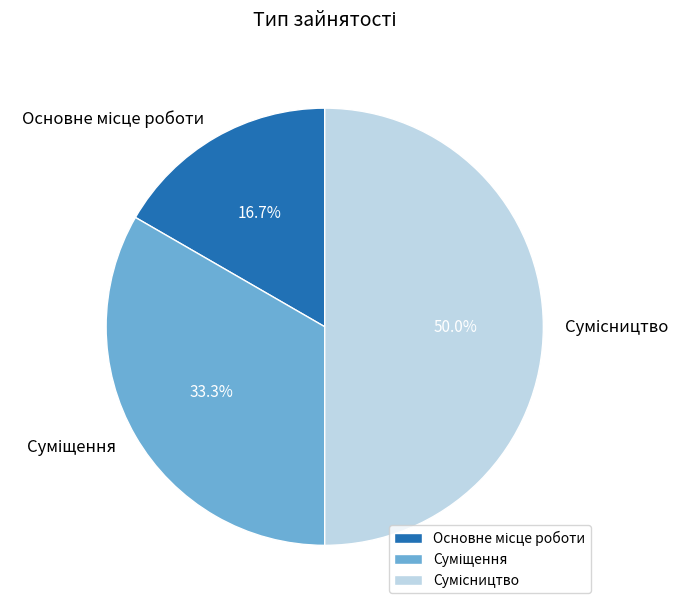

What is the change in value from Основне місце роботи to Суміщення?

+1